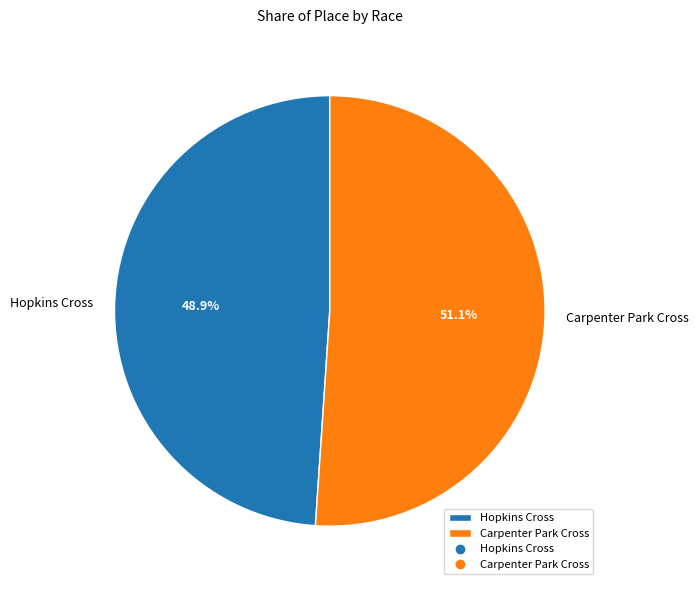

The Hopkins Cross slice represents 55% of the pie. True or false?

False